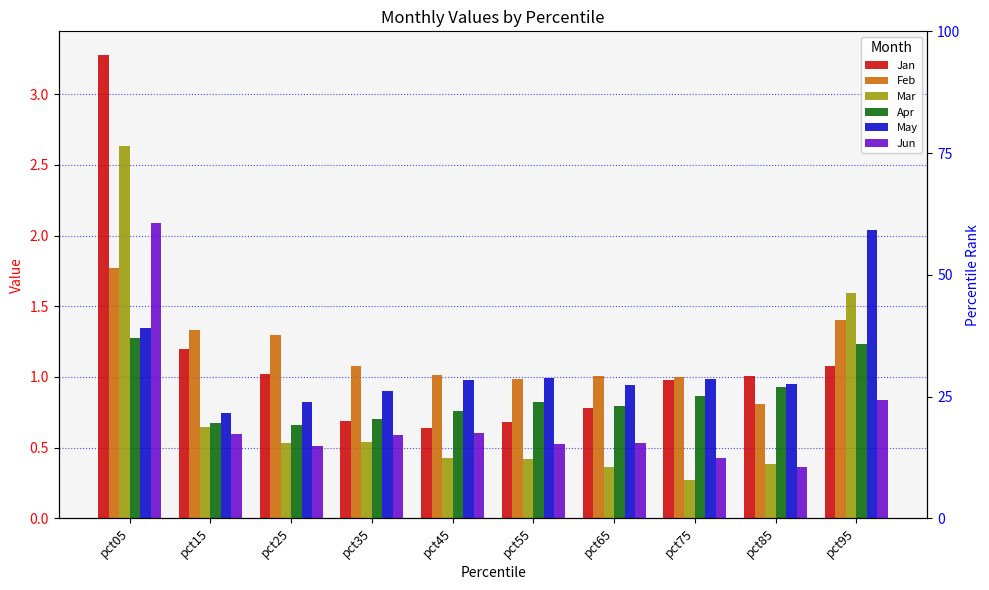

What is the difference between the maximum and minimum values in the Jan series?

2.6